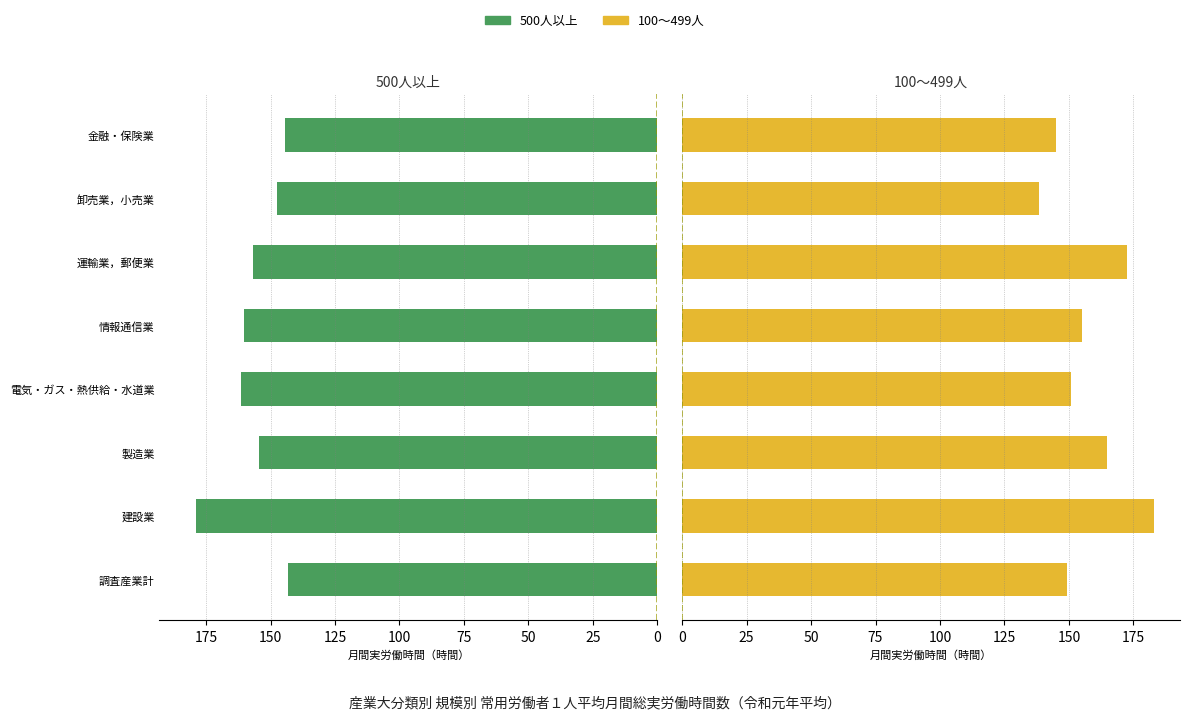

Rank the series by their average value, from lowest to highest.

500人以上, 100～499人